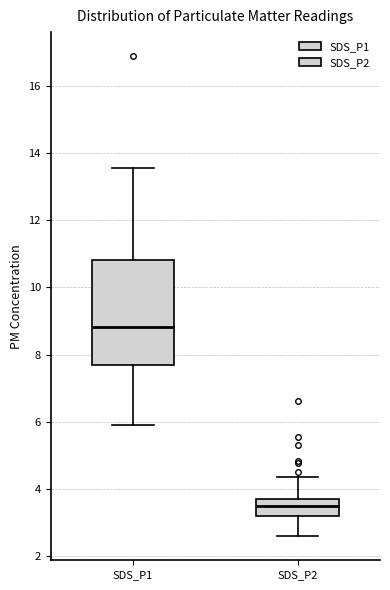

Where is the upper edge of the box for SDS_P1 on the y-axis? The values are not printed on the chart, so give them approximately, as read against the axis.

10.8